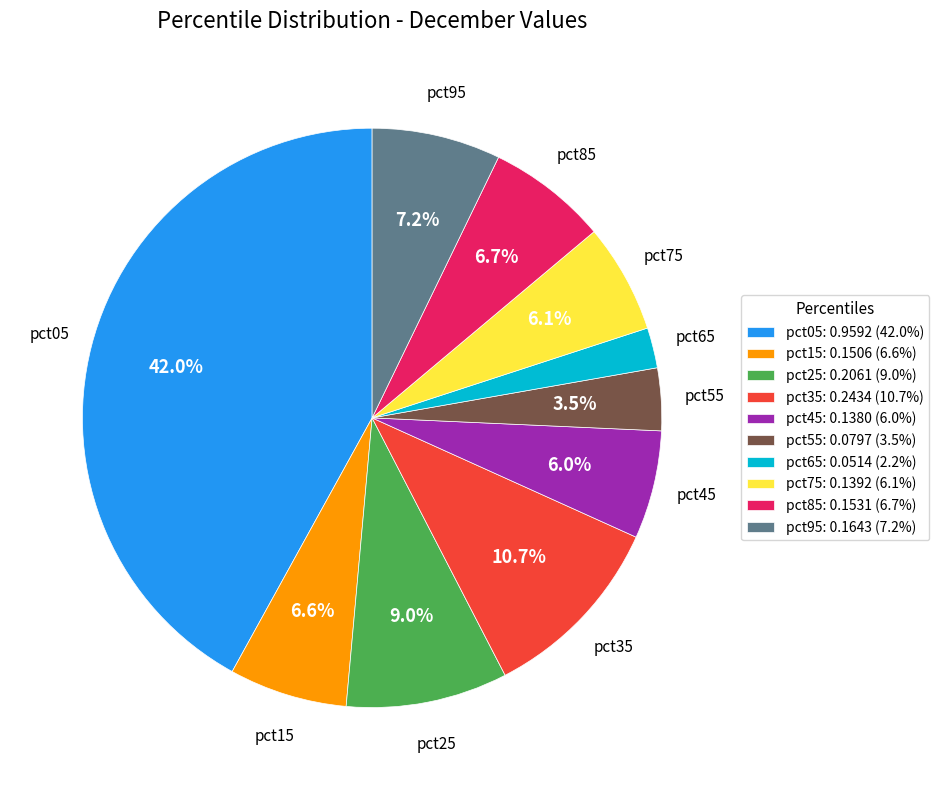

What percentage do pct05 and pct55 together represent?

45.5%